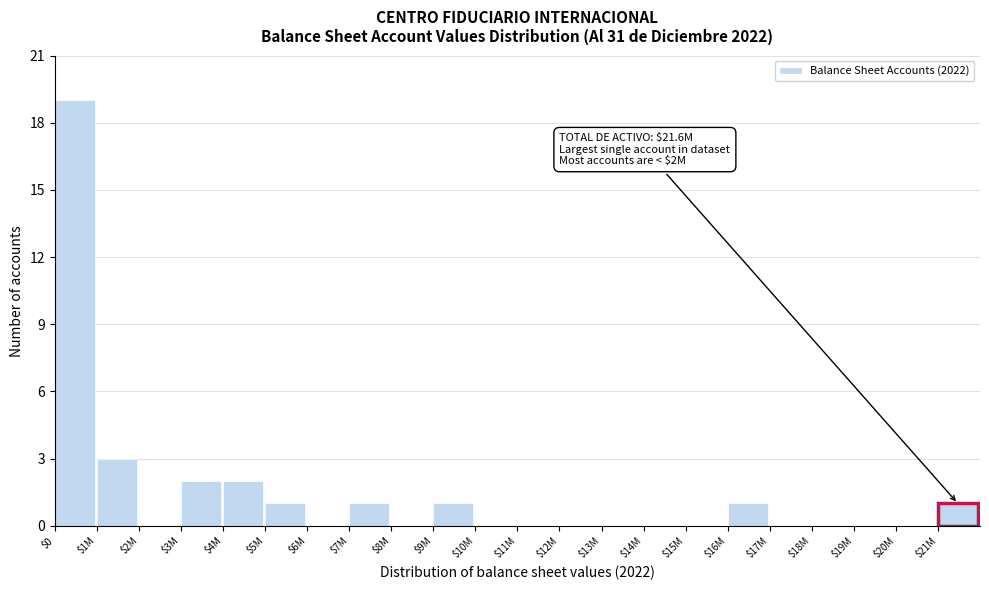

The chart shows a value of 19 at $0. True or false?

True